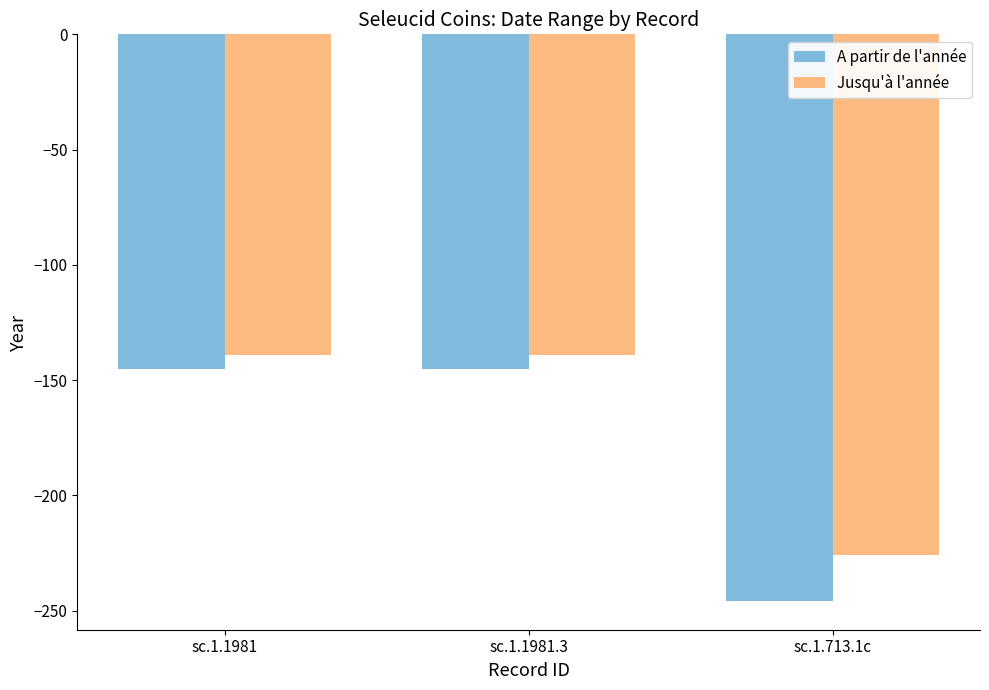

What is the difference between the A partir de l'année values at sc.1.713.1c and sc.1.1981.3?

101